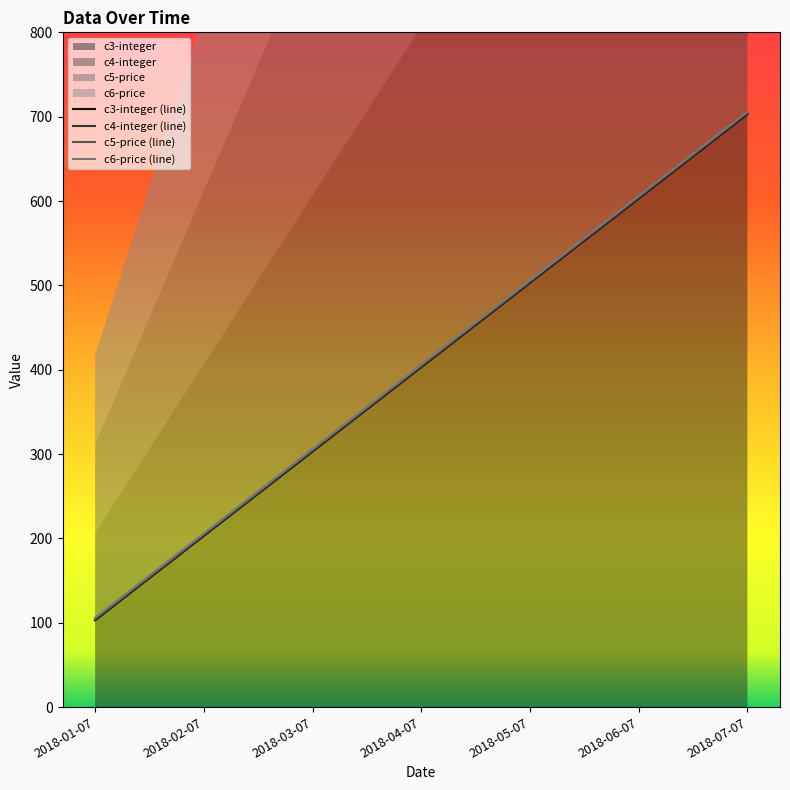

Which category has the highest value in the c4-integer series?

2018-07-07